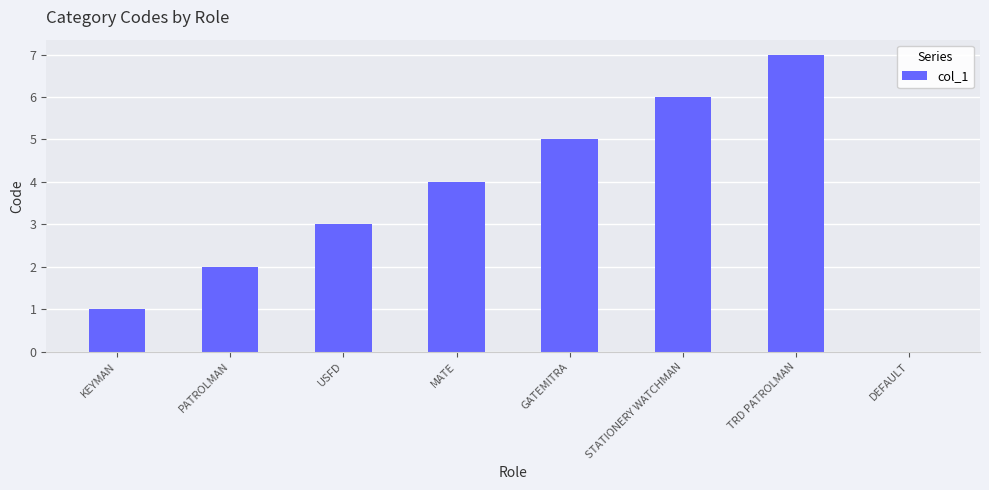

Reading right to left, list all the values displayed in this chart.

0	7	6	5	4	3	2	1